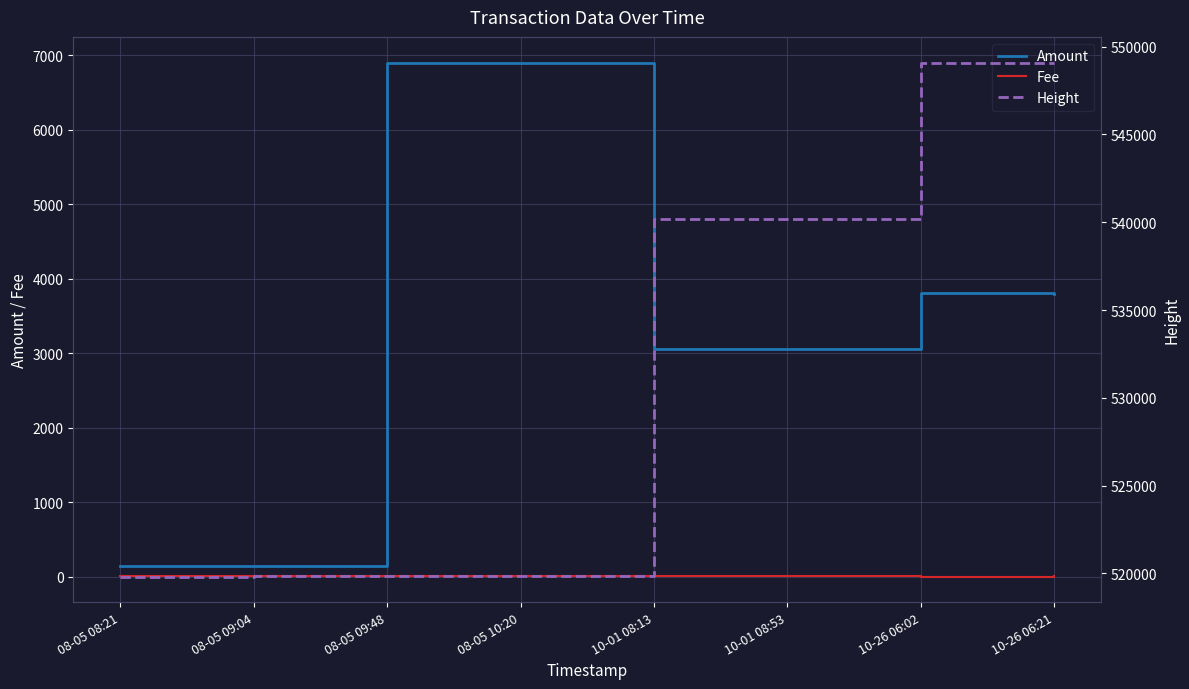

Which series has the largest range (max minus min)?

Height